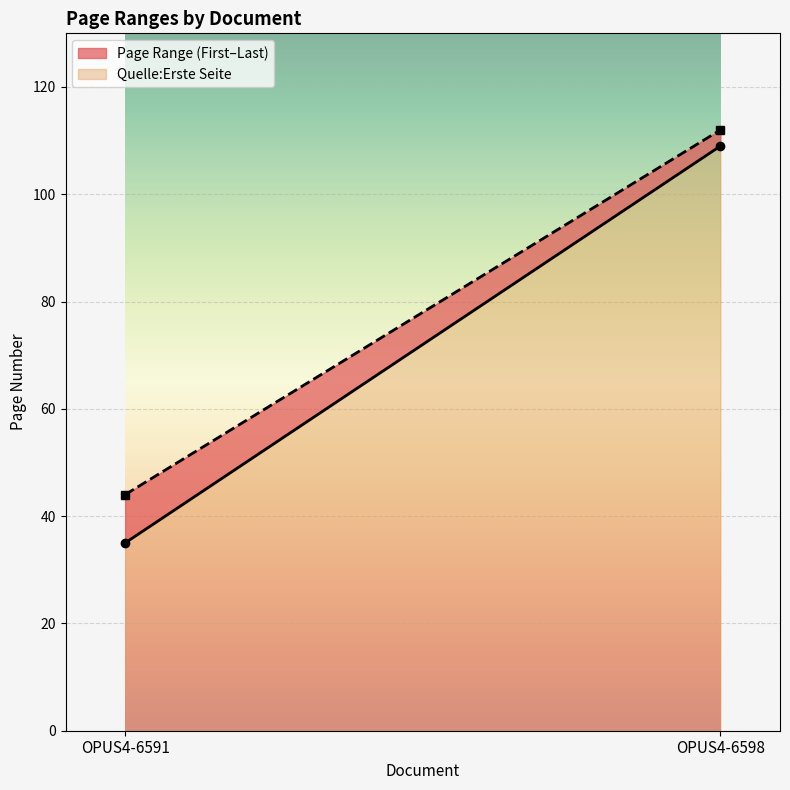

At which category is the sum across all series the highest?

OPUS4-6598